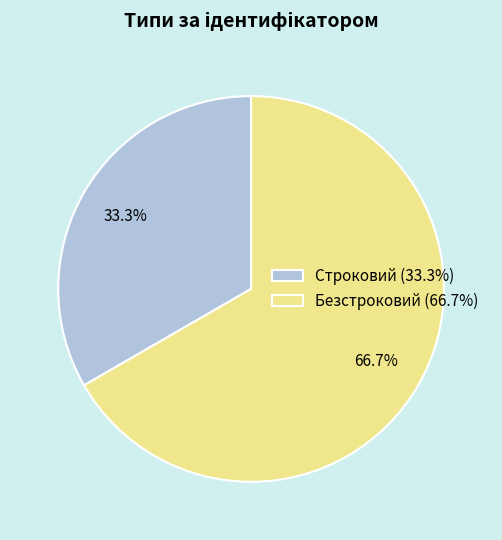

Which category has the biggest portion of the pie?

Безстроковий